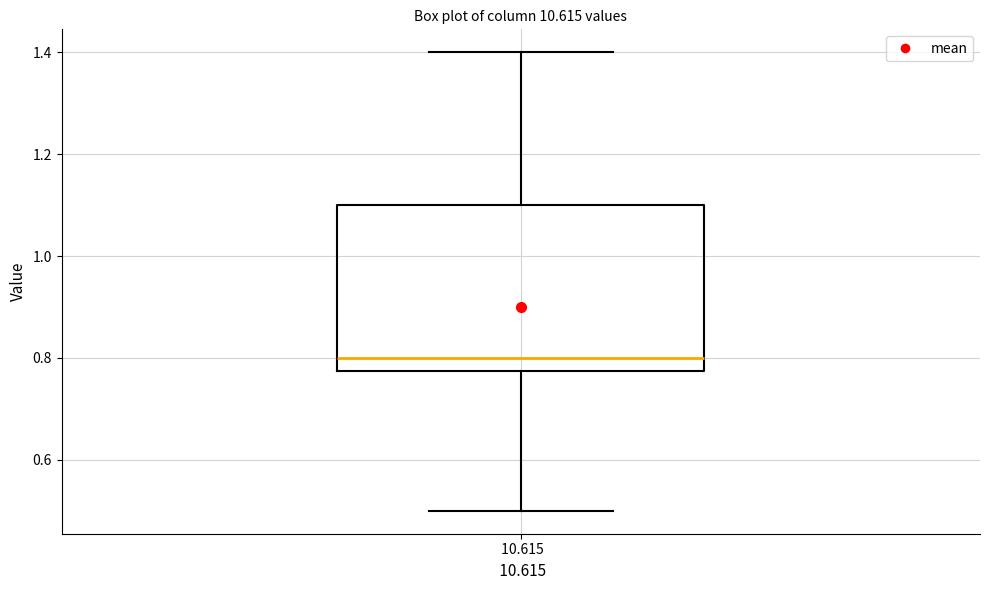

Where does the lower whisker of the box at x = 10.615 end on the y-axis? The values are not printed on the chart, so give them approximately, as read against the axis.

0.50